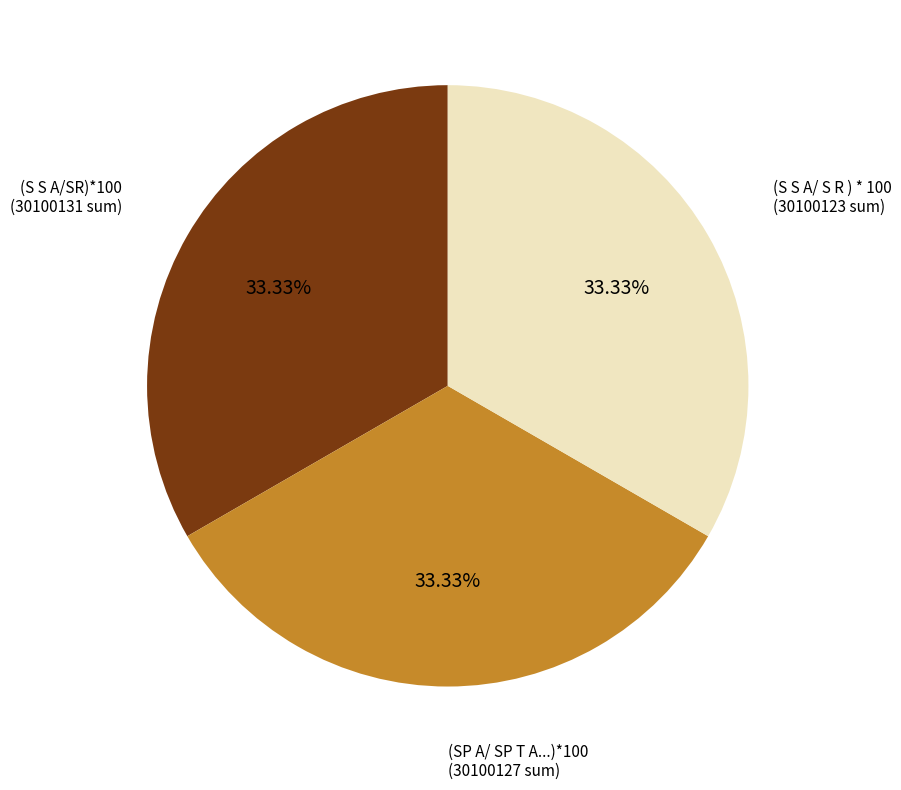

Combined, do (S S A/ S R ) * 100 and (S S A/SR)*100 account for over 50%?

Yes